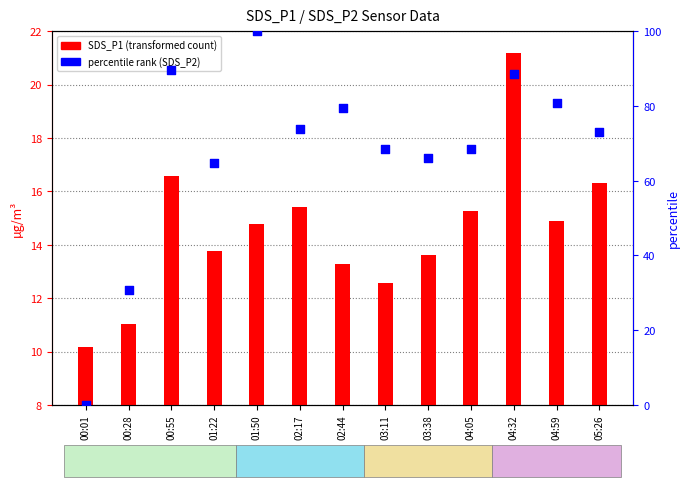

Which series reaches the maximum Y coordinate?

percentile rank within the sample